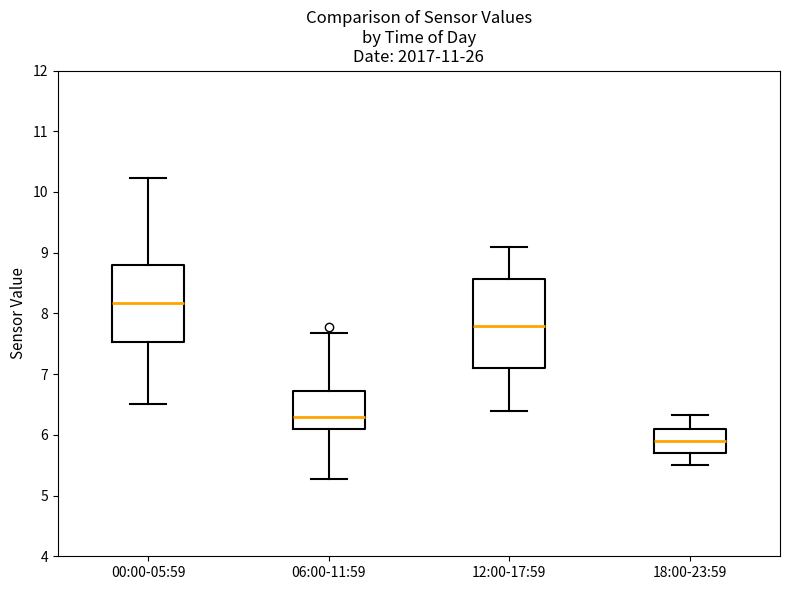

Comparing the boxes themselves (not the whiskers), which one is the tallest?

12:00-17:59